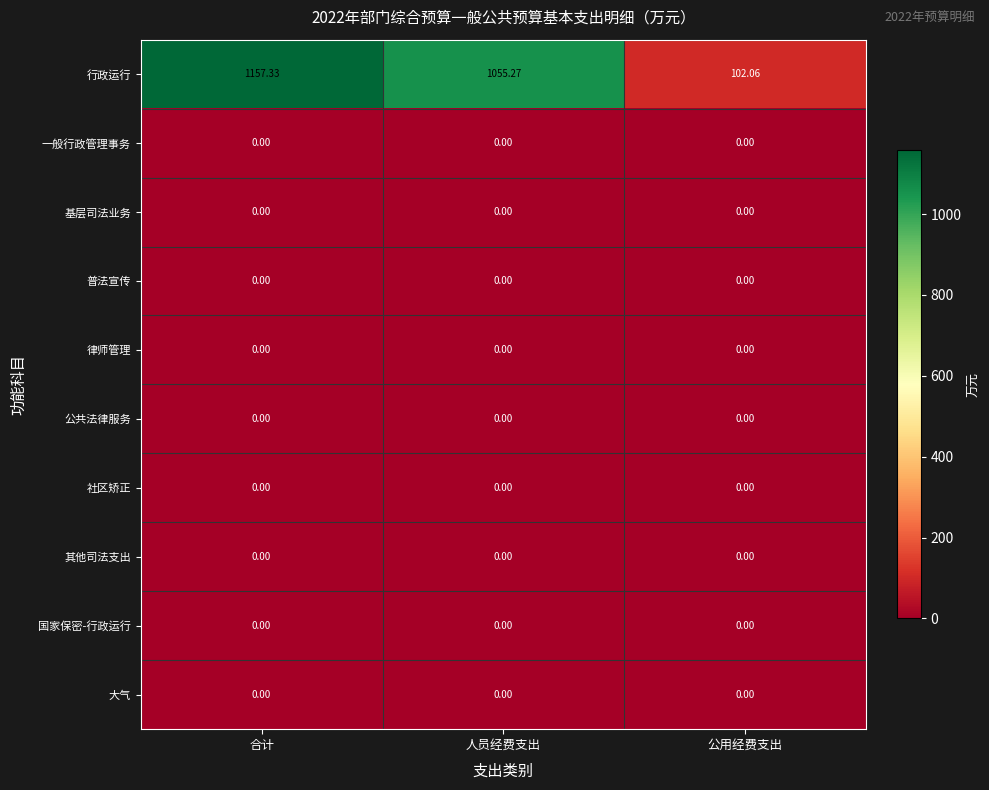

Between 人员经费支出 and 公用经费支出, which series saw the biggest shift?

行政运行